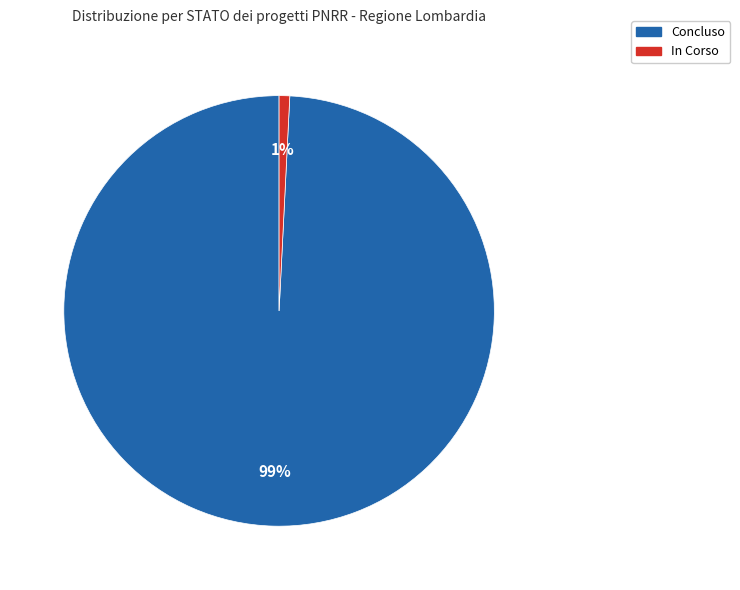

How many slices are in this pie chart?

2